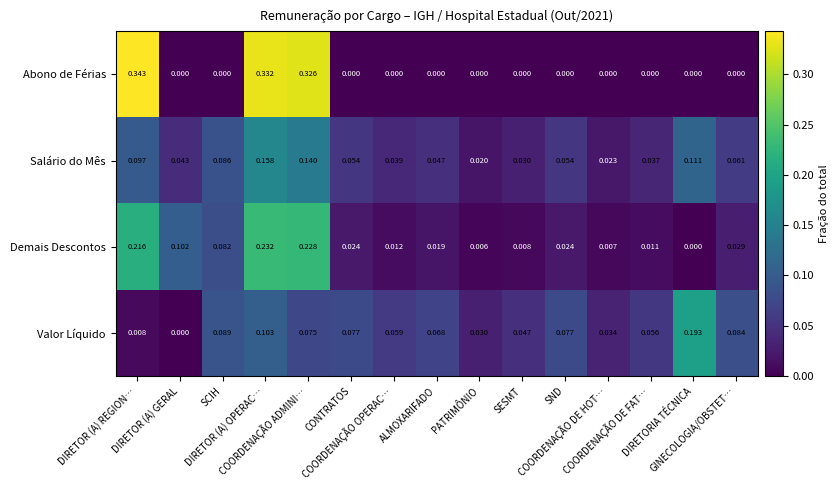

Which series has the largest total across all categories?

Abono de Férias